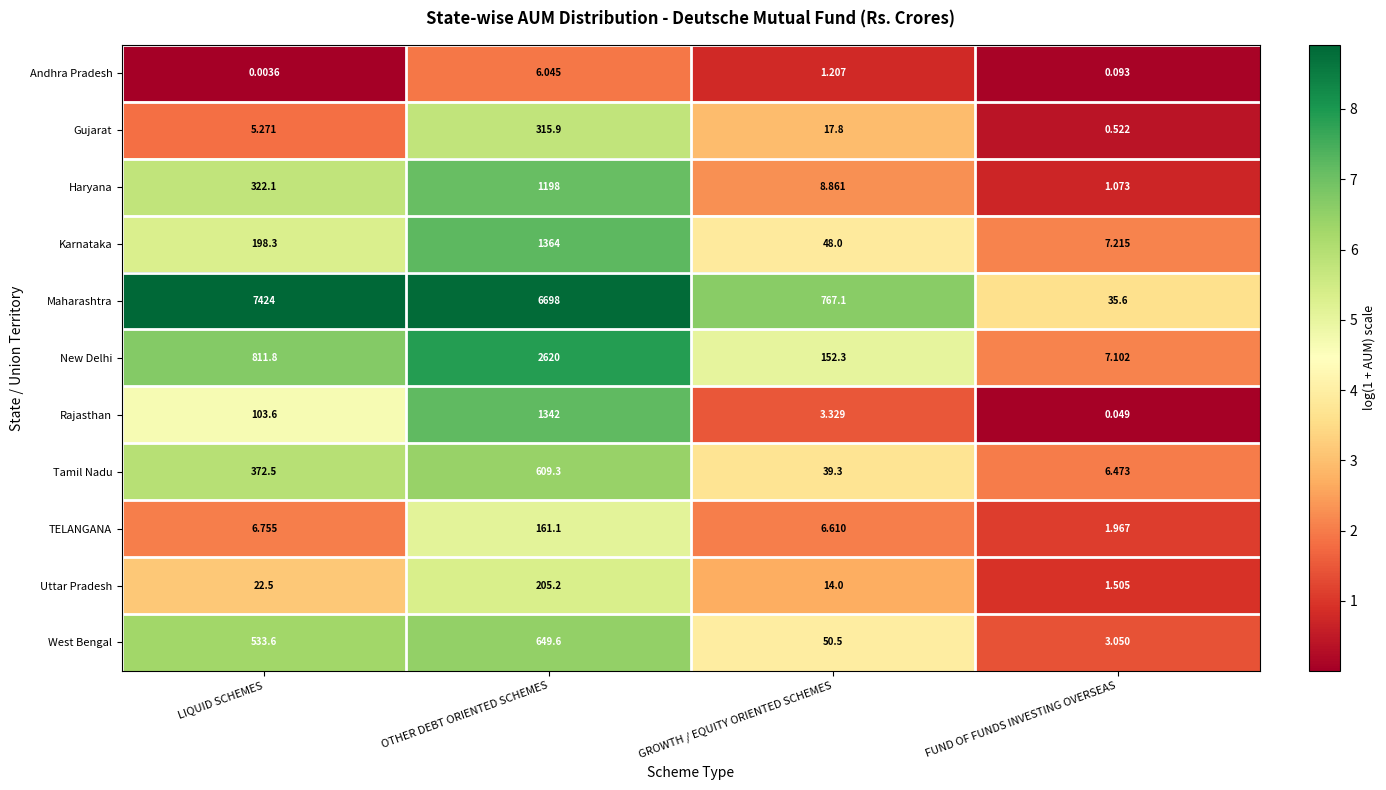

What is the greatest value displayed?

7424.0